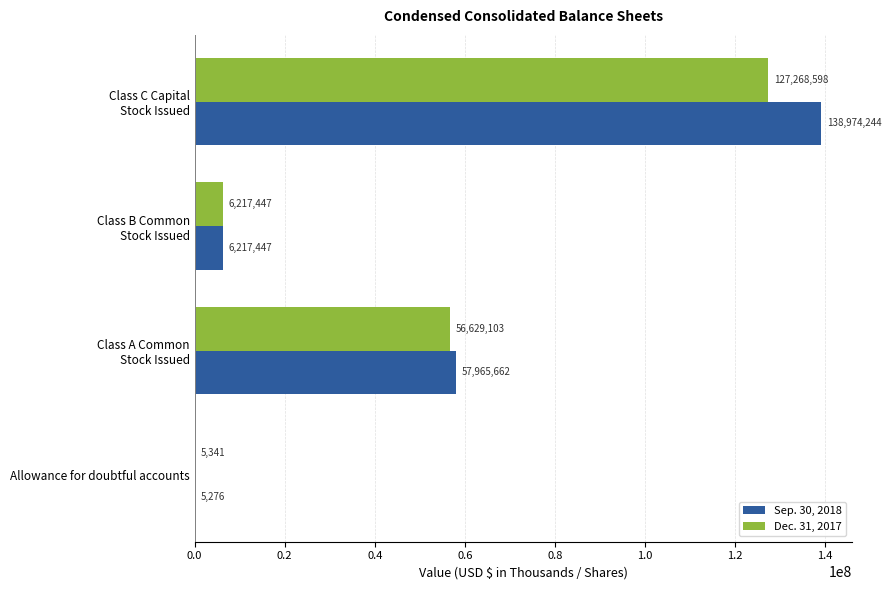

True or false: Sep. 30, 2018 has a value of 5276 at Allowance for doubtful accounts.

True